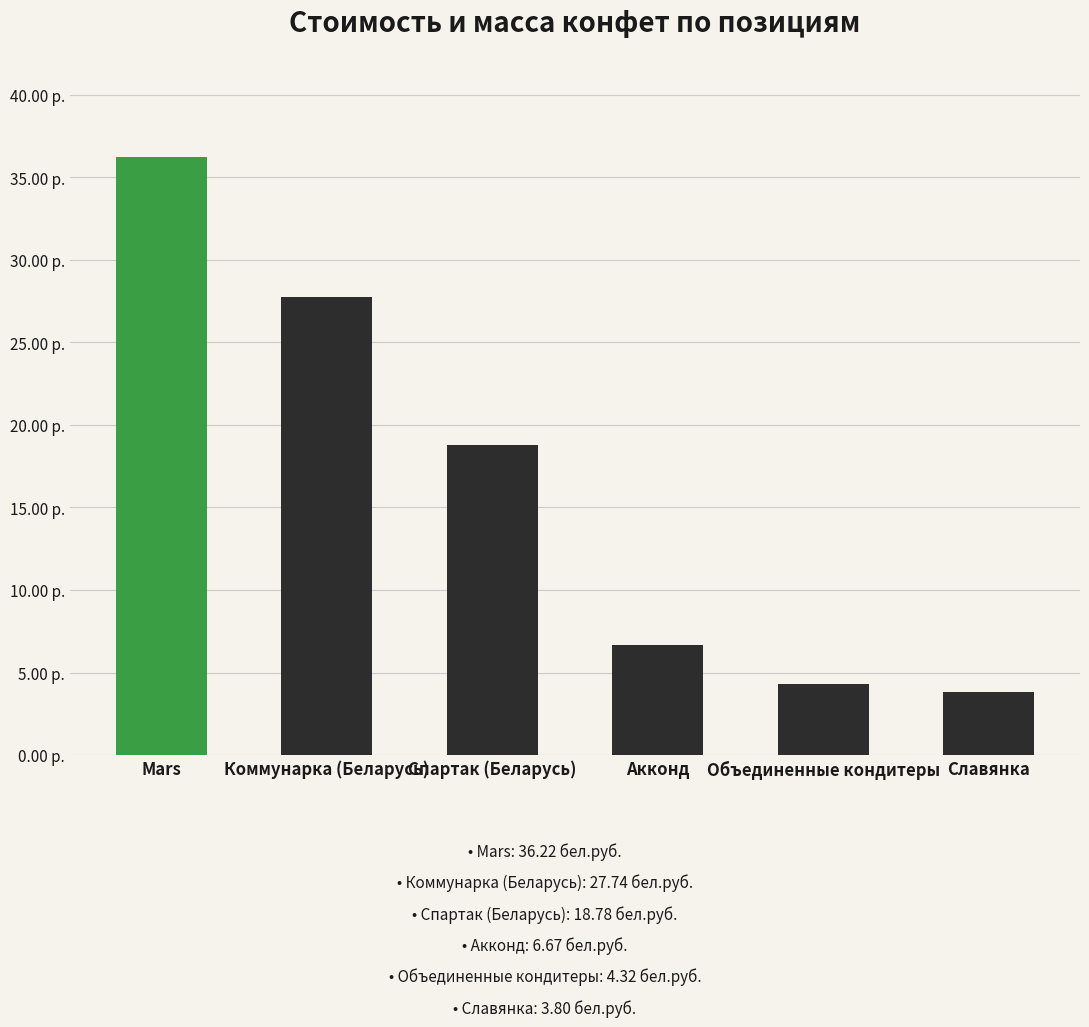

List the labels in order of value, largest first.

Mars, Коммунарка (Беларусь), Спартак (Беларусь), Акконд, Объединенные кондитеры, Славянка